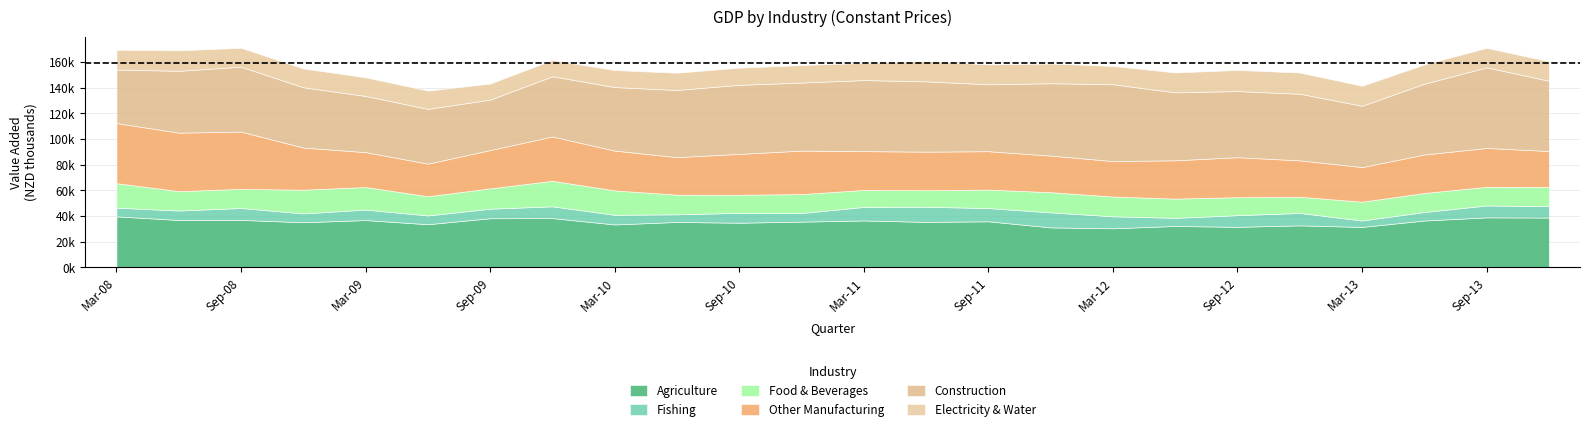

Where is Construction nearest to the value 51083?

Sep-08